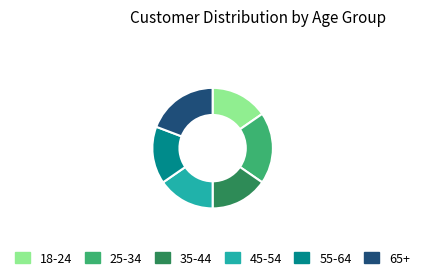

Count the number of slices in the pie.

6